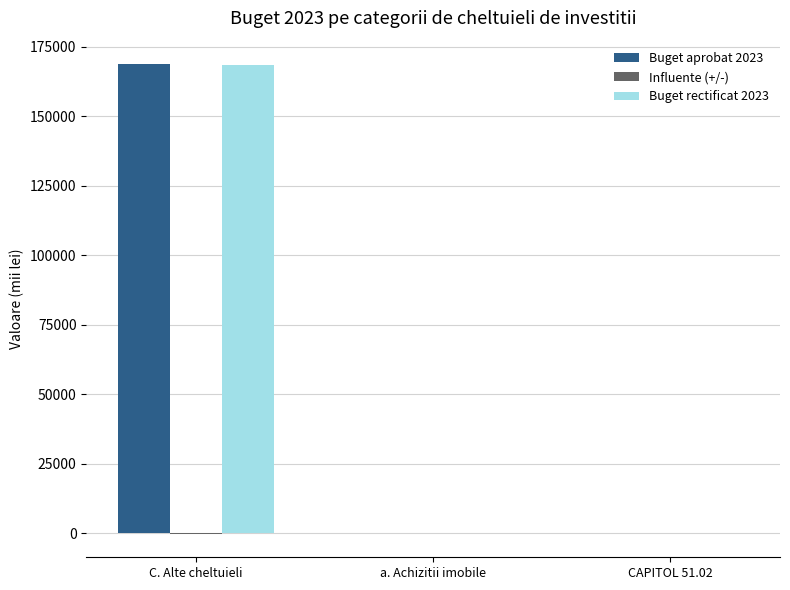

Is the value of Buget aprobat 2023 at C. Alte cheltuieli greater than the value of Buget rectificat 2023 at a. Achizitii imobile?

Yes